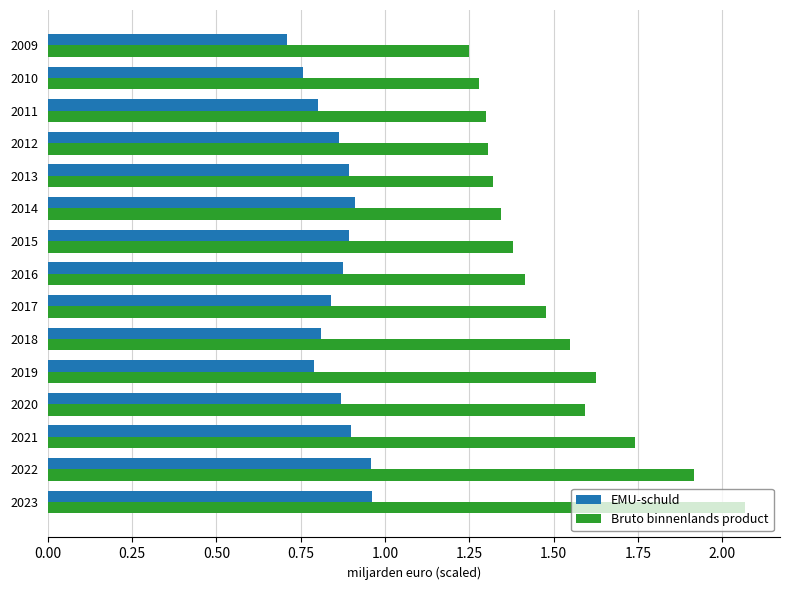

True or false: Bruto binnenlands product has a value of 2.5 at 2022.

False